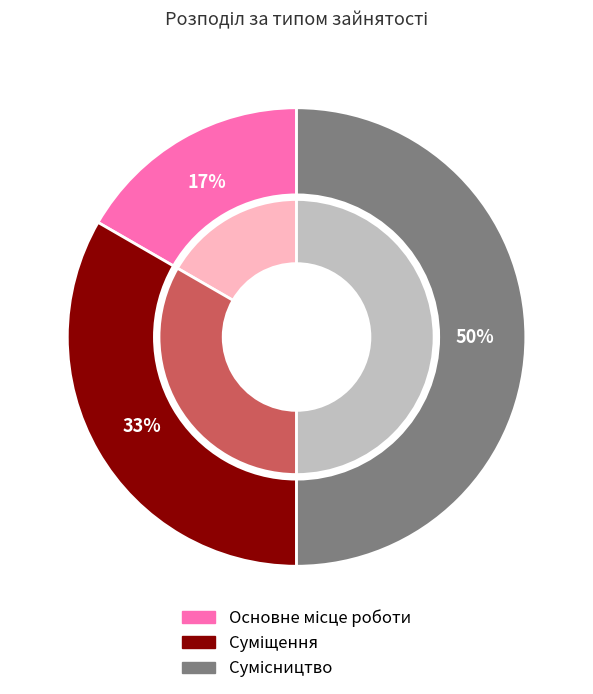

To the nearest percent, what is the combined percentage of Сумісництво and Основне місце роботи?

67%